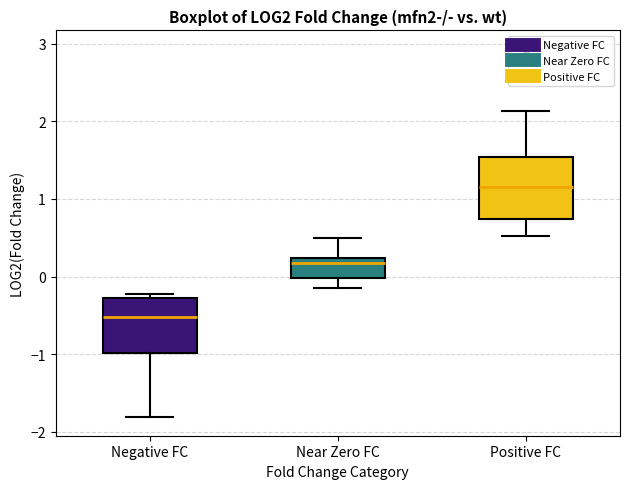

Reading left to right, read every box against the y-axis: the position of its median line, the range the box covers, and the ends of its whiskers. The values are not printed on the chart, so give them approximately, as read against the axis.

Negative FC: median -0.5, box -1.0 to -0.3, whiskers -1.8 to -0.2
Near Zero FC: median 0.2 (just below the box's upper edge), box 0.0 to 0.2, whiskers -0.2 to 0.5
Positive FC: median 1.2, box 0.7 to 1.5, whiskers 0.5 to 2.1